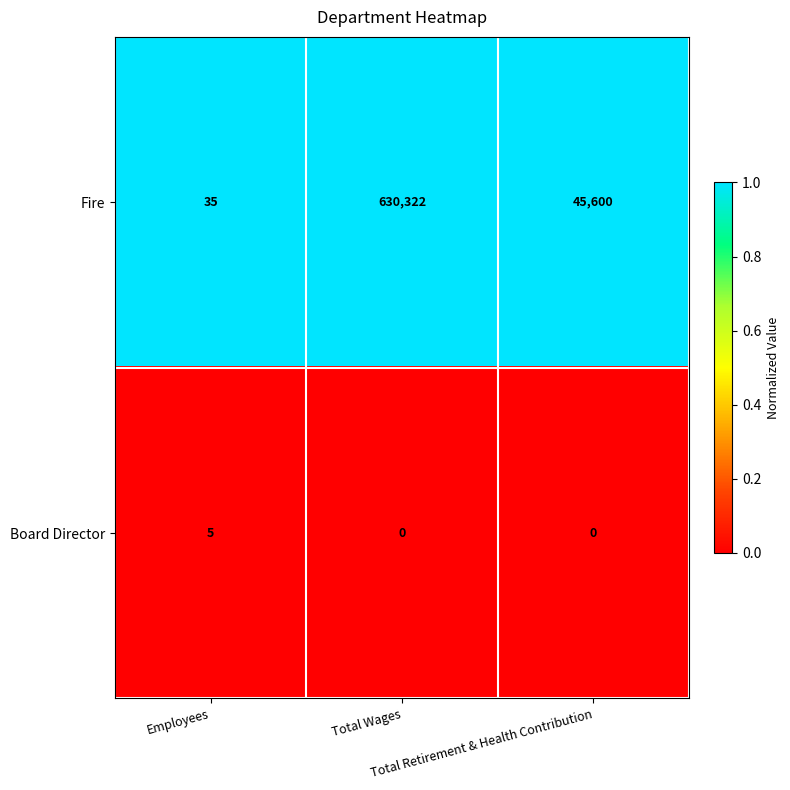

Which series has the largest total across all categories?

Fire